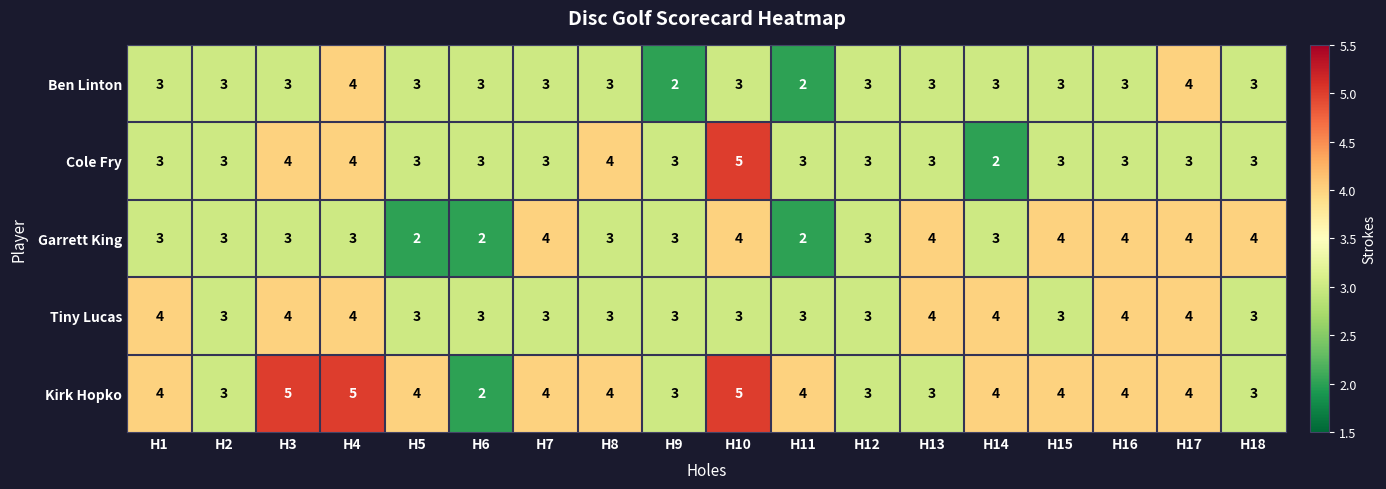

How many Kirk Hopko values are between 3 and 4?

14